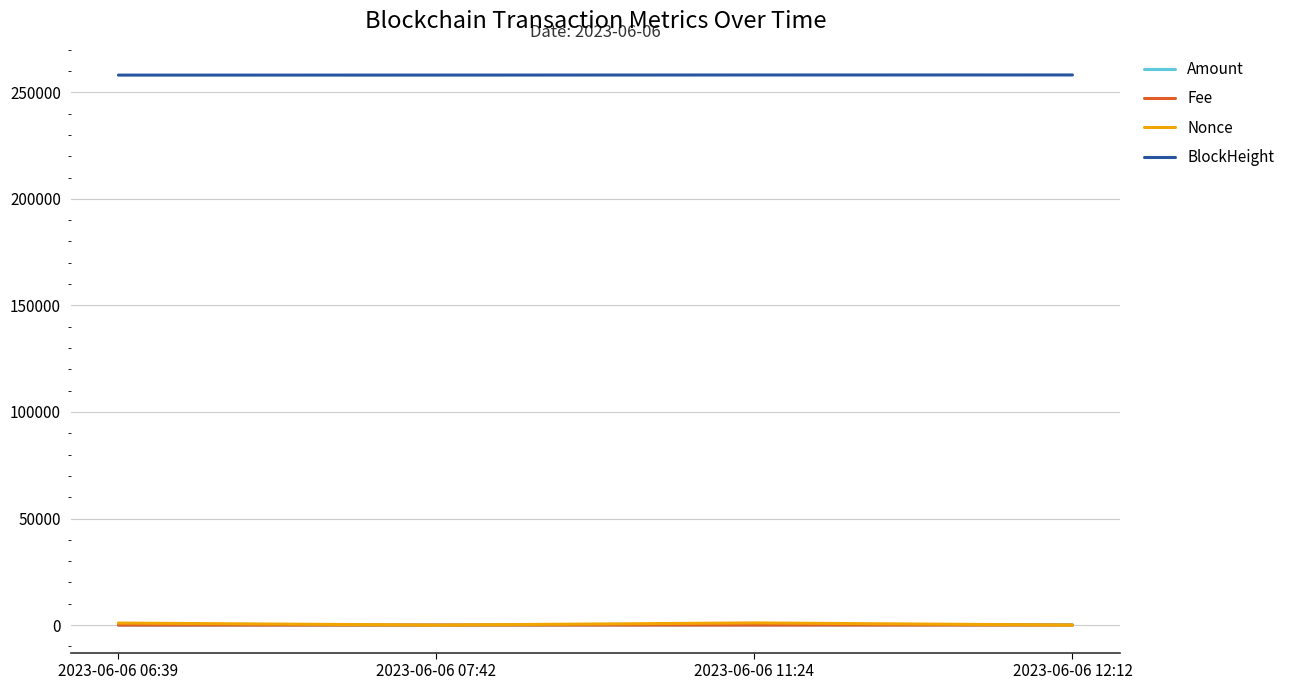

True or false: BlockHeight has a value of 396955.1 at 2023-06-06 12:12.

False